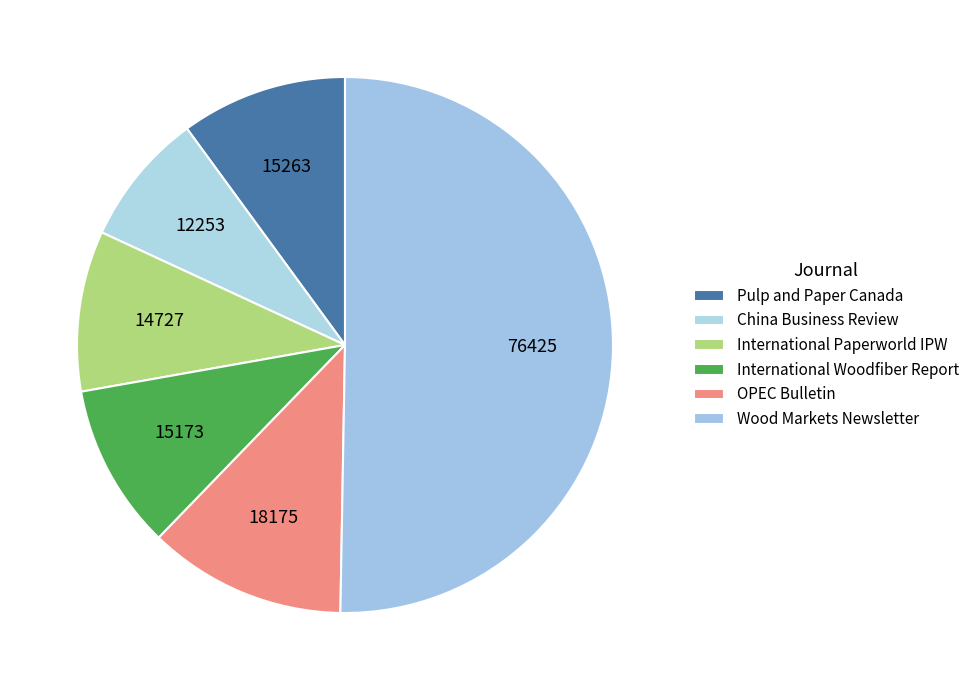

What portion of the pie excludes Pulp and Paper Canada?

90.0%